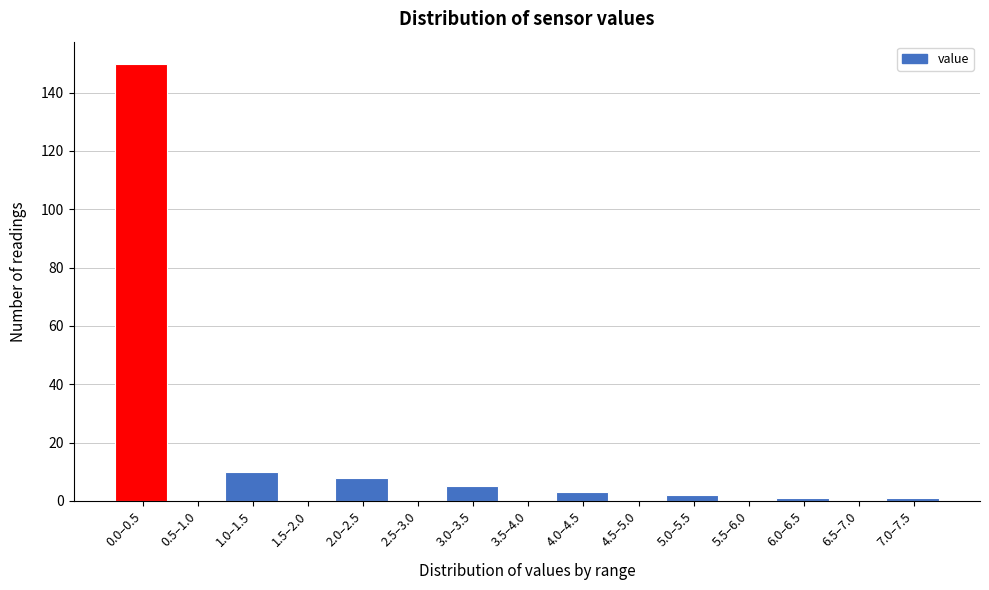

Reading right to left, transcribe all the data shown in this chart.

7.0–7.5=1	6.5–7.0=0	6.0–6.5=1	5.5–6.0=0	5.0–5.5=2	4.5–5.0=0	4.0–4.5=3	3.5–4.0=0	3.0–3.5=5	2.5–3.0=0	2.0–2.5=8	1.5–2.0=0	1.0–1.5=10	0.5–1.0=0	0.0–0.5=150